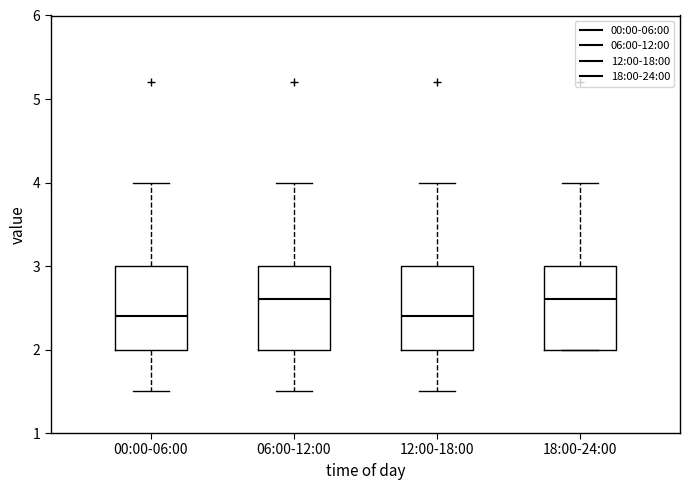

Where does the upper whisker of the box for 18:00-24:00 end on the y-axis? The values are not printed on the chart, so give them approximately, as read against the axis.

4.0